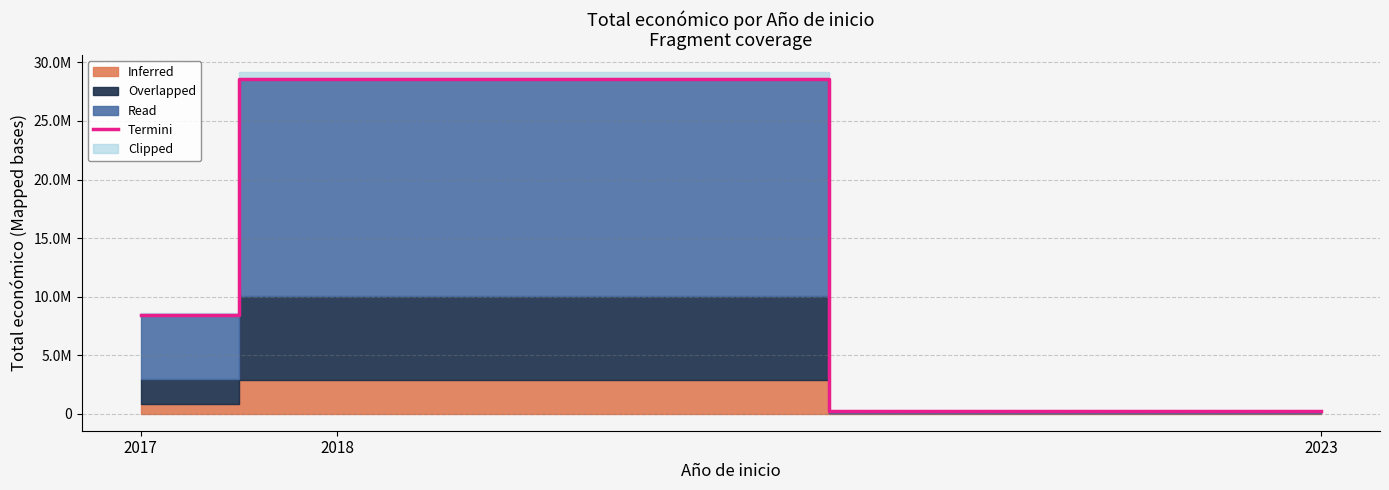

How many lines are shown in the chart?

1